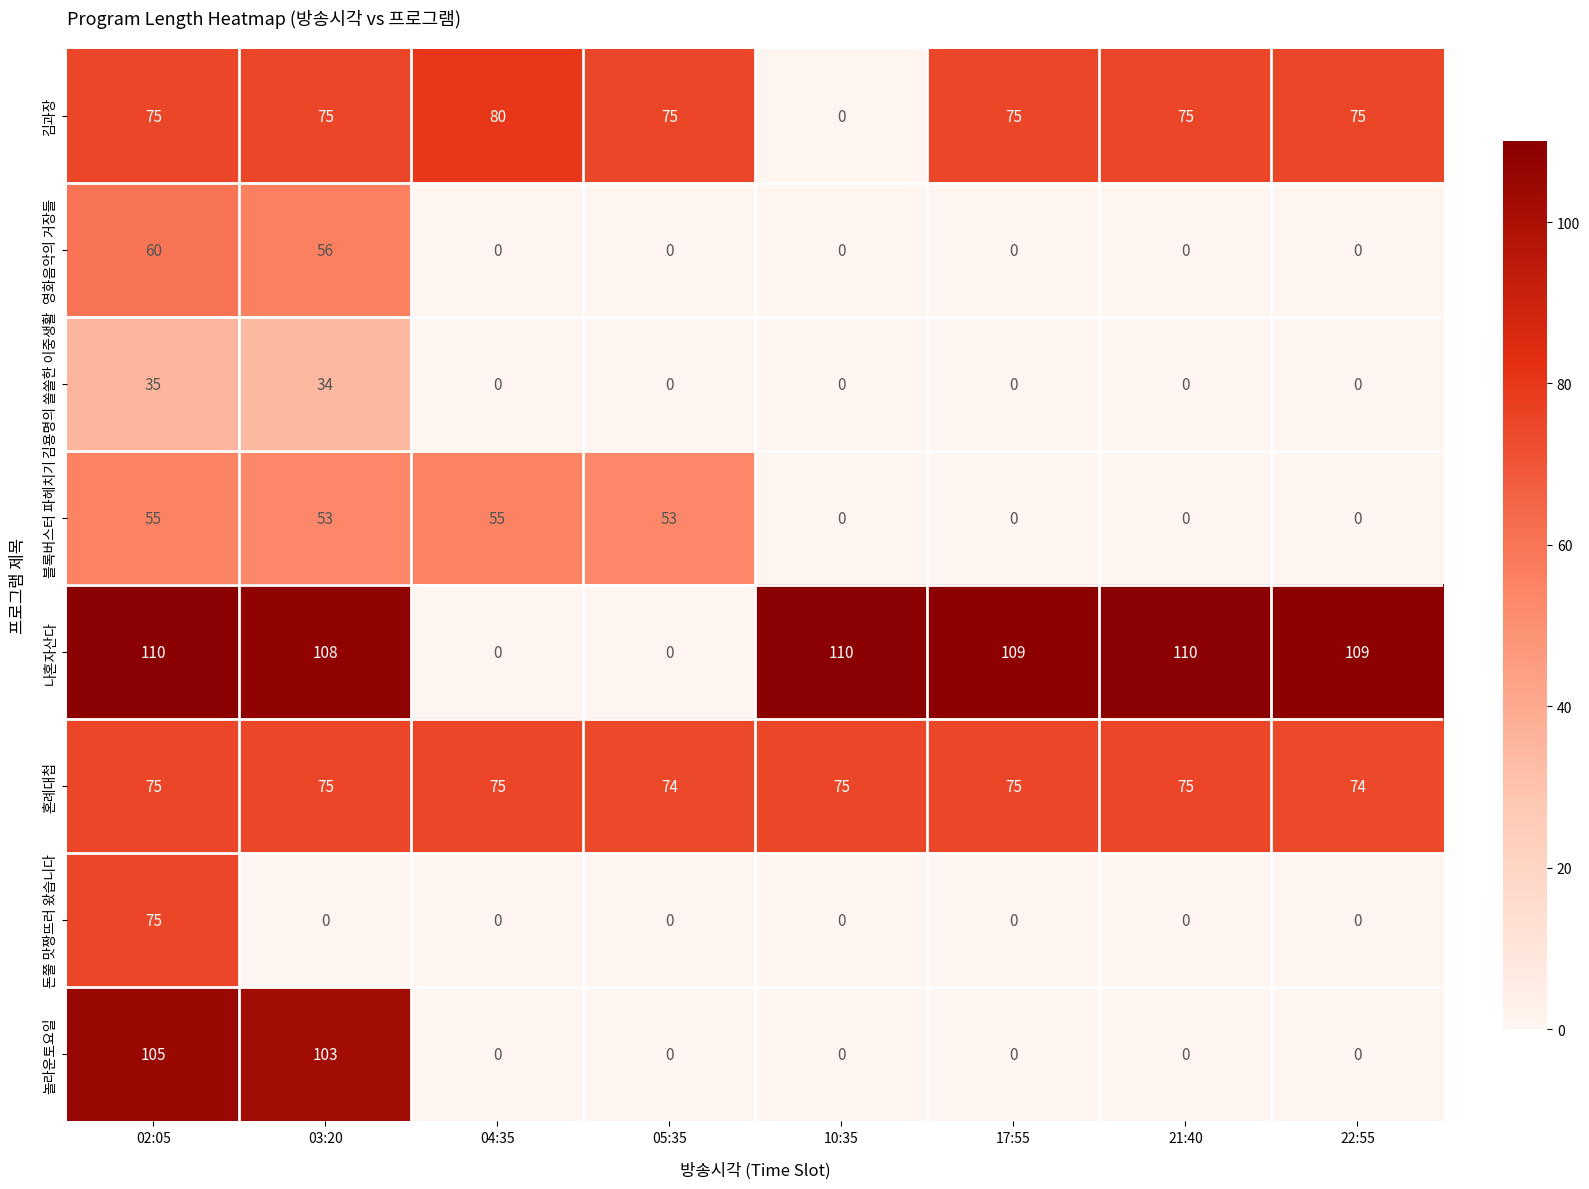

At which label does 김과장 reach its minimum?

10:35